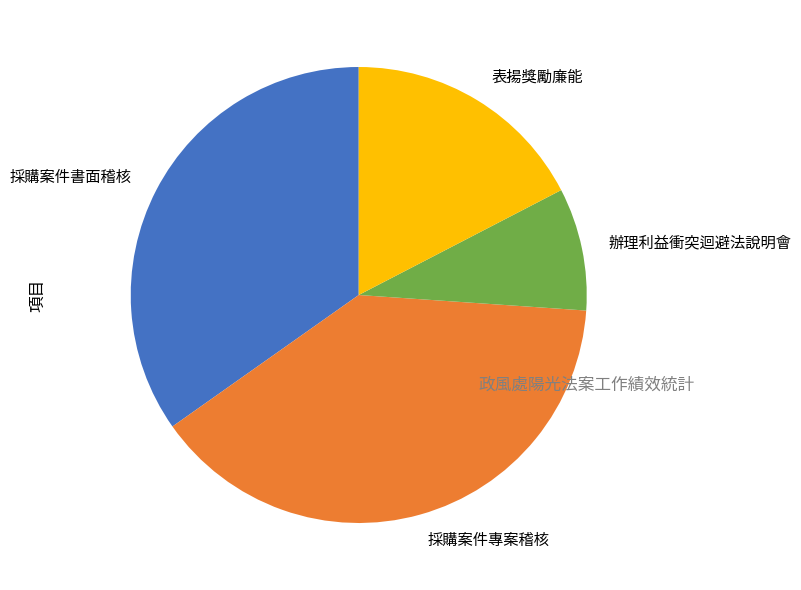

Rank the categories by value from highest to lowest.

採購案件專案稽核, 採購案件書面稽核, 表揚獎勵廉能, 辦理利益衝突迴避法說明會